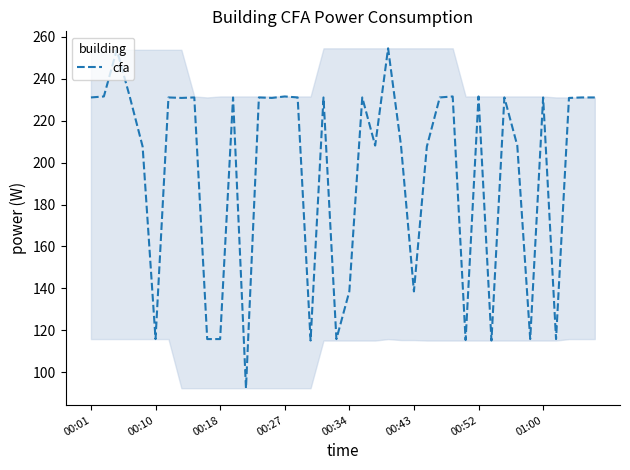

What is the difference between the maximum and minimum values?

162.2